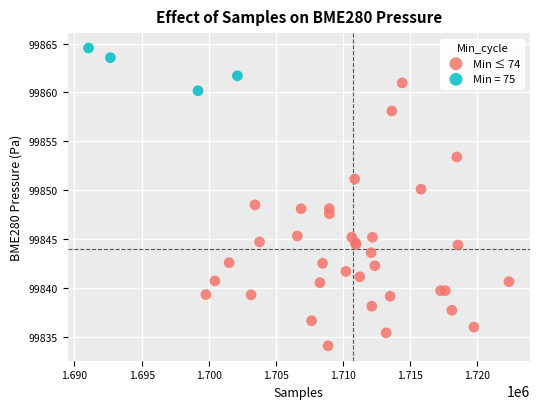

Which series has the widest spread of Y values?

Min ≤ 74